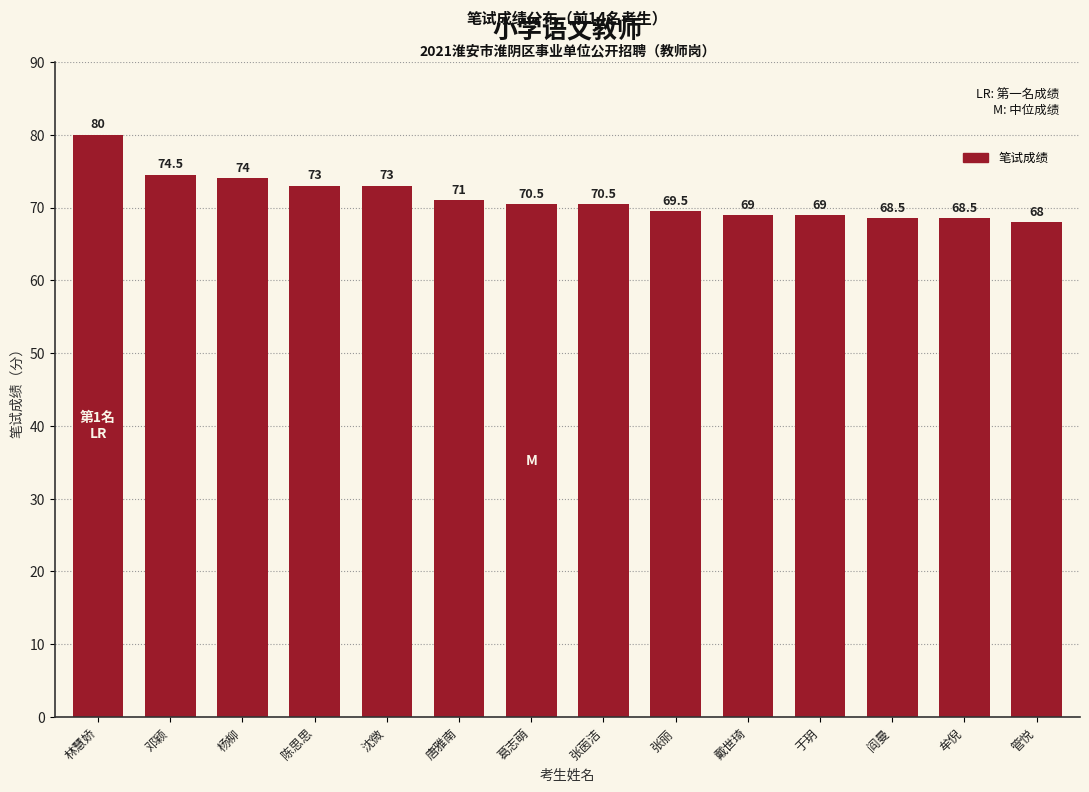

What is the label of the 9th bar from the left?

张丽